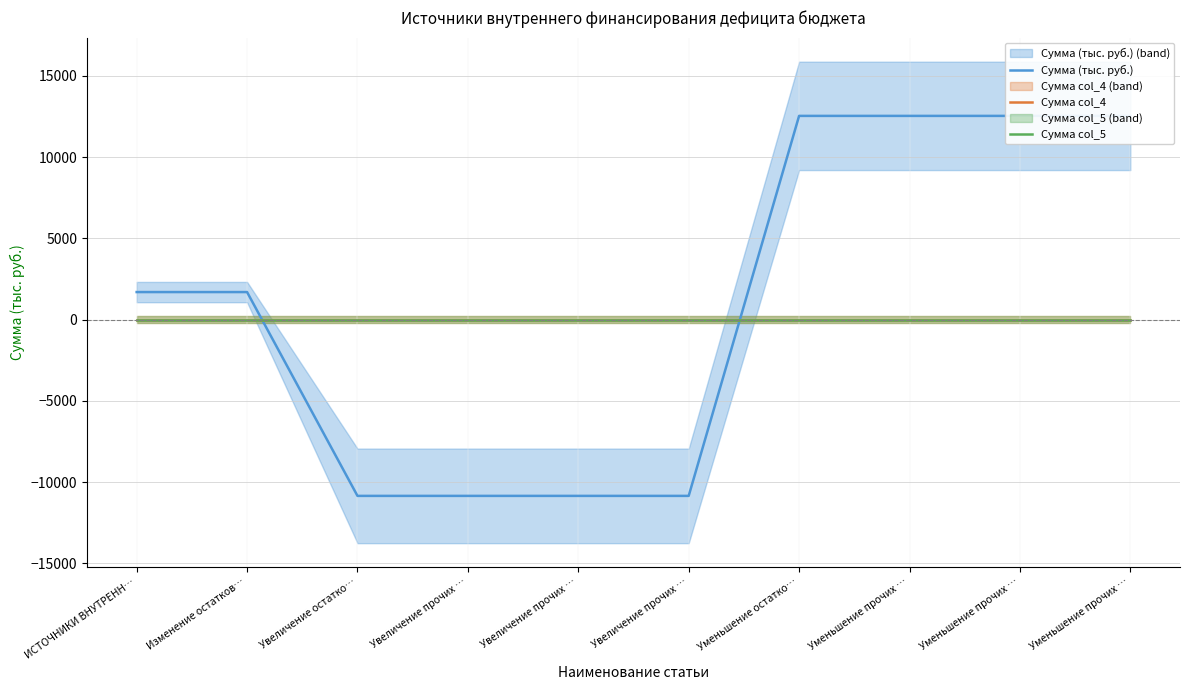

What are all the series names shown in the legend?

Сумма (тыс. руб.), Сумма col_4, Сумма col_5